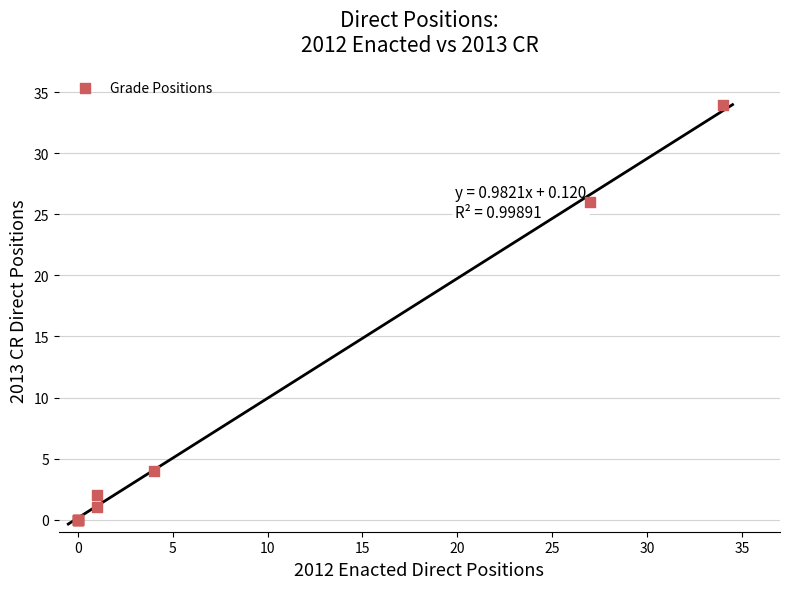

What Y value in the scatter plot is closest to 17?

26